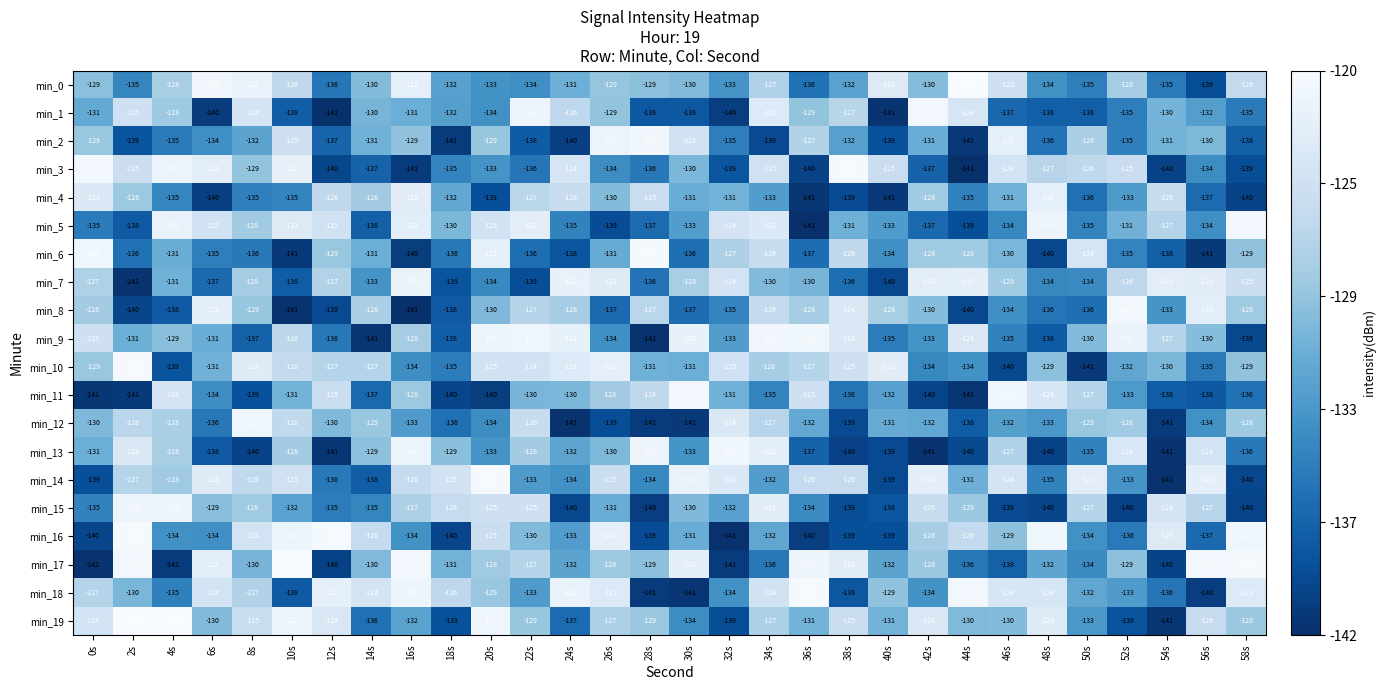

What is the minimum value for min_9?

-141